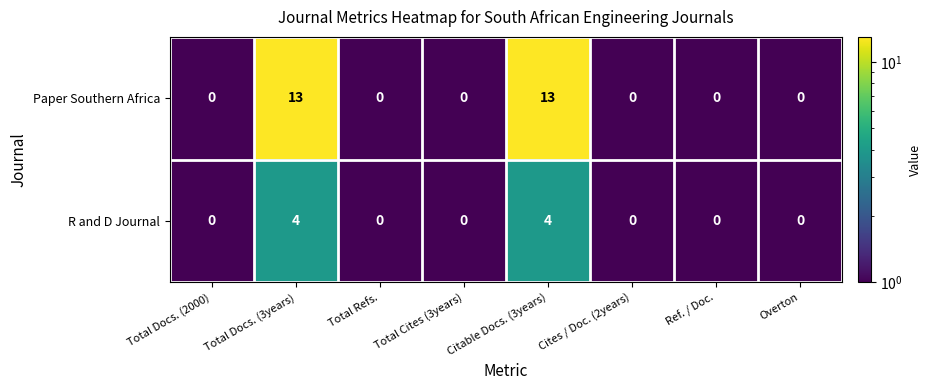

How many data points in R and D Journal are above 0?

2